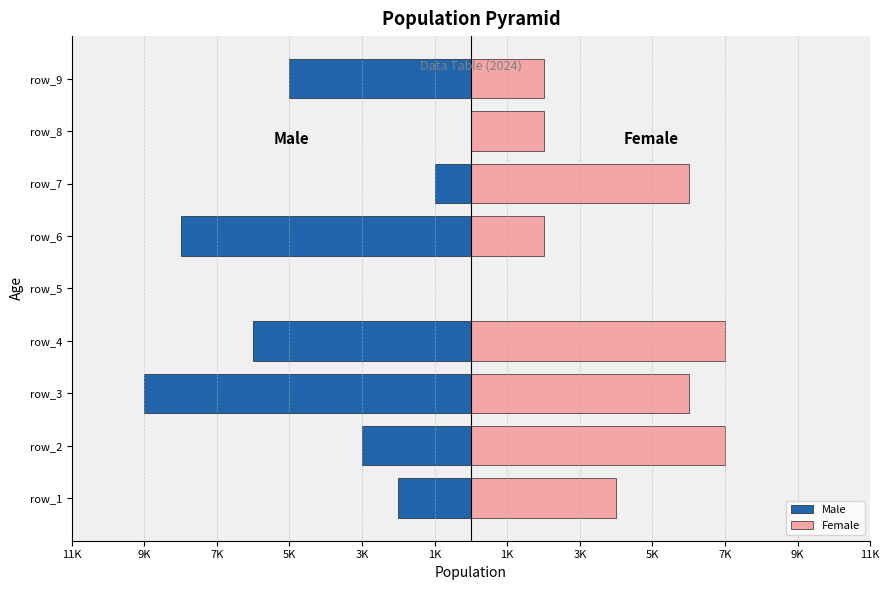

How many data points does each series have?

9